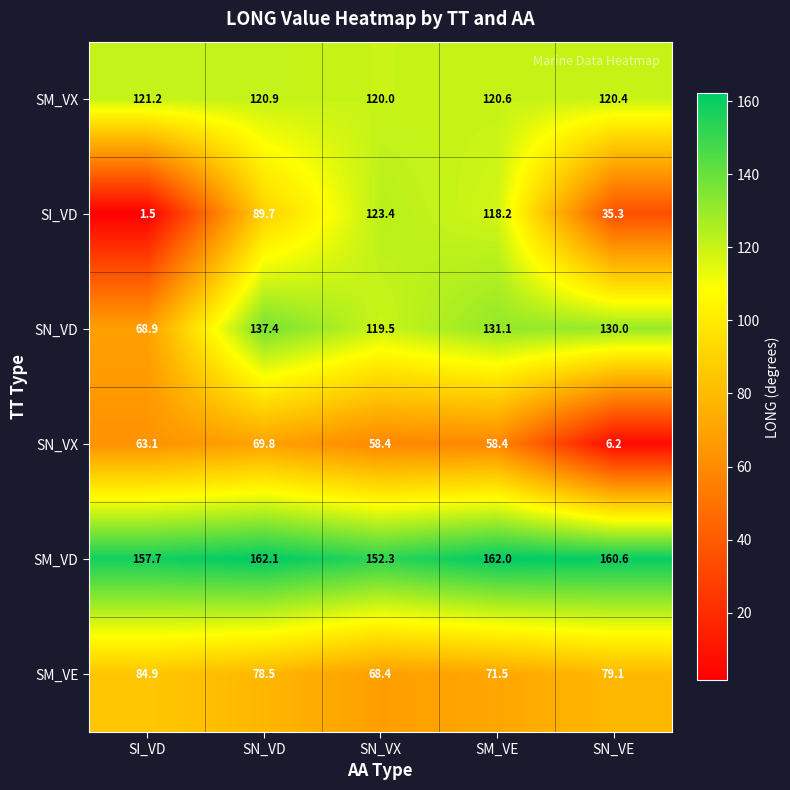

What is the average value of the SI_VD series?

73.6